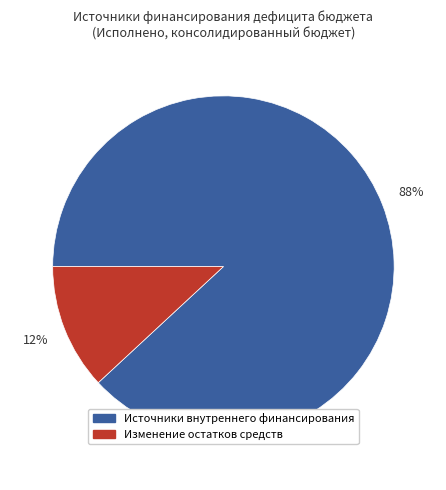

To the nearest percent, what portion does Источники внутреннего финансирования represent?

88%